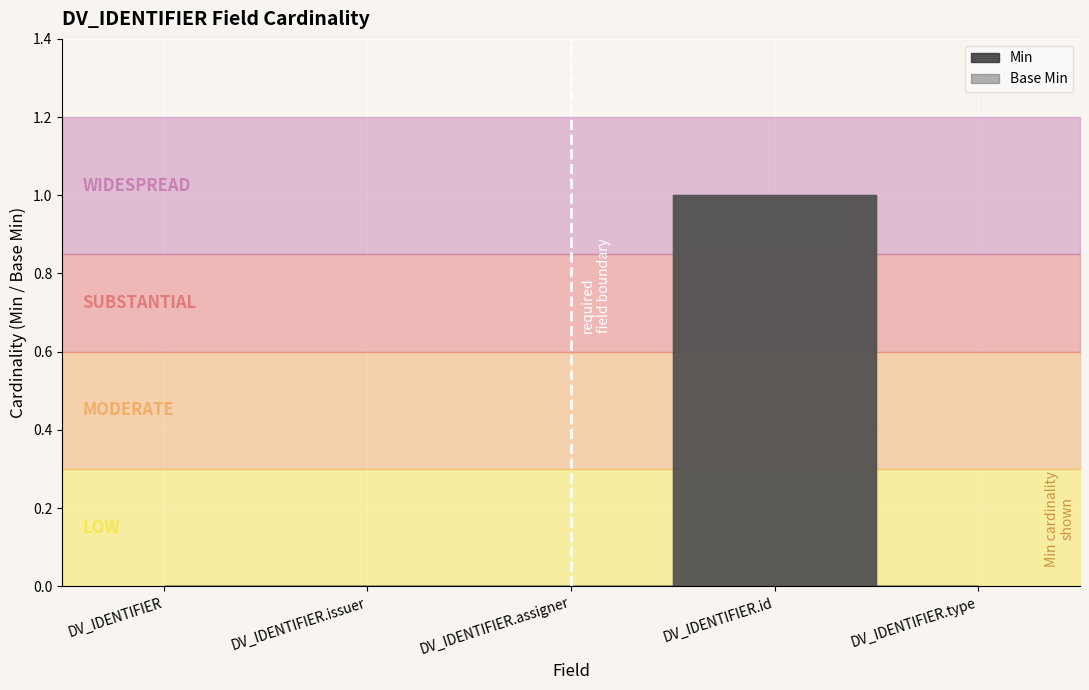

At DV_IDENTIFIER.type, list the series in order from largest to smallest.

Min, Base Min